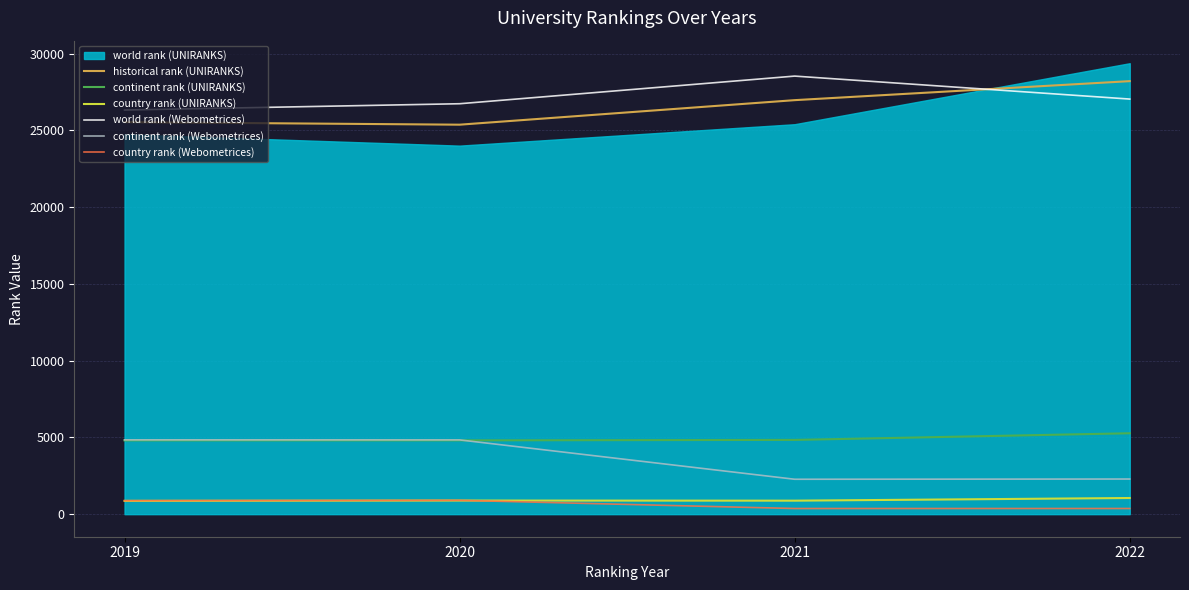

Which has a higher value, 2022 or 2019?

2022